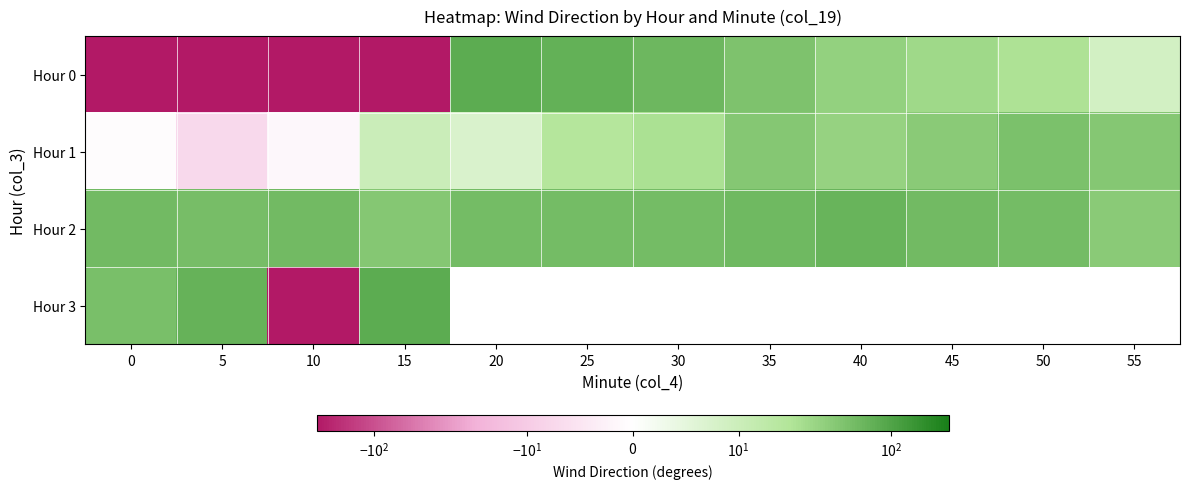

Which category has the lowest value in the Hour 0 series?

5